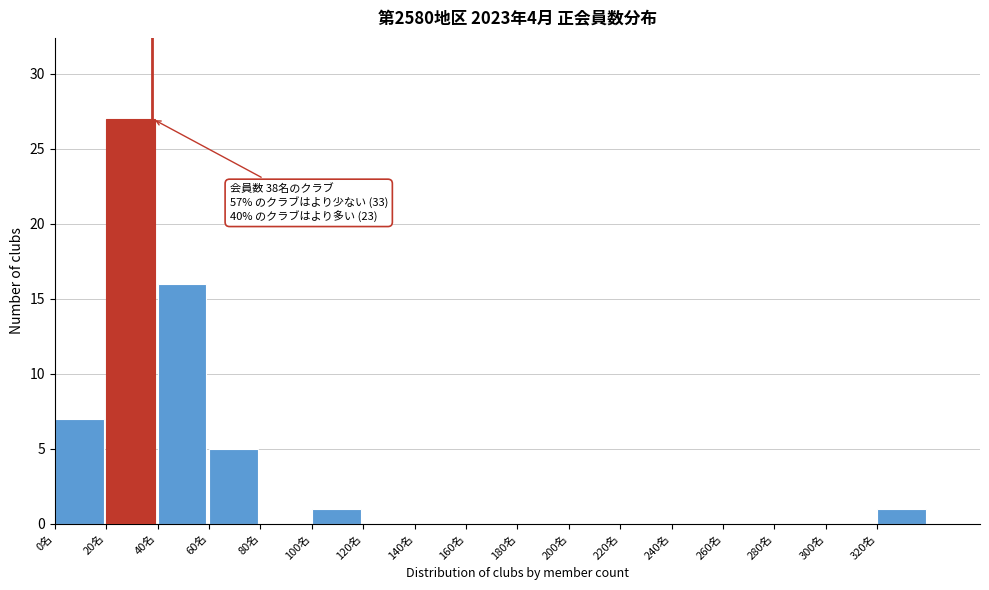

Which range on the x-axis has the tallest bar?

20 to 40